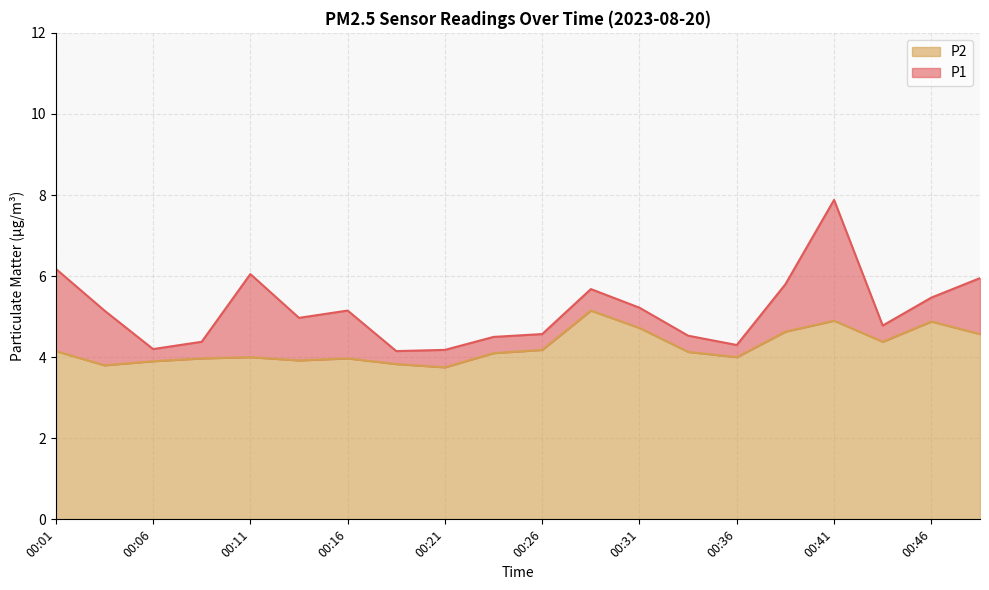

What is the sum of the P1 values at 00:44 and 00:46?

10.2